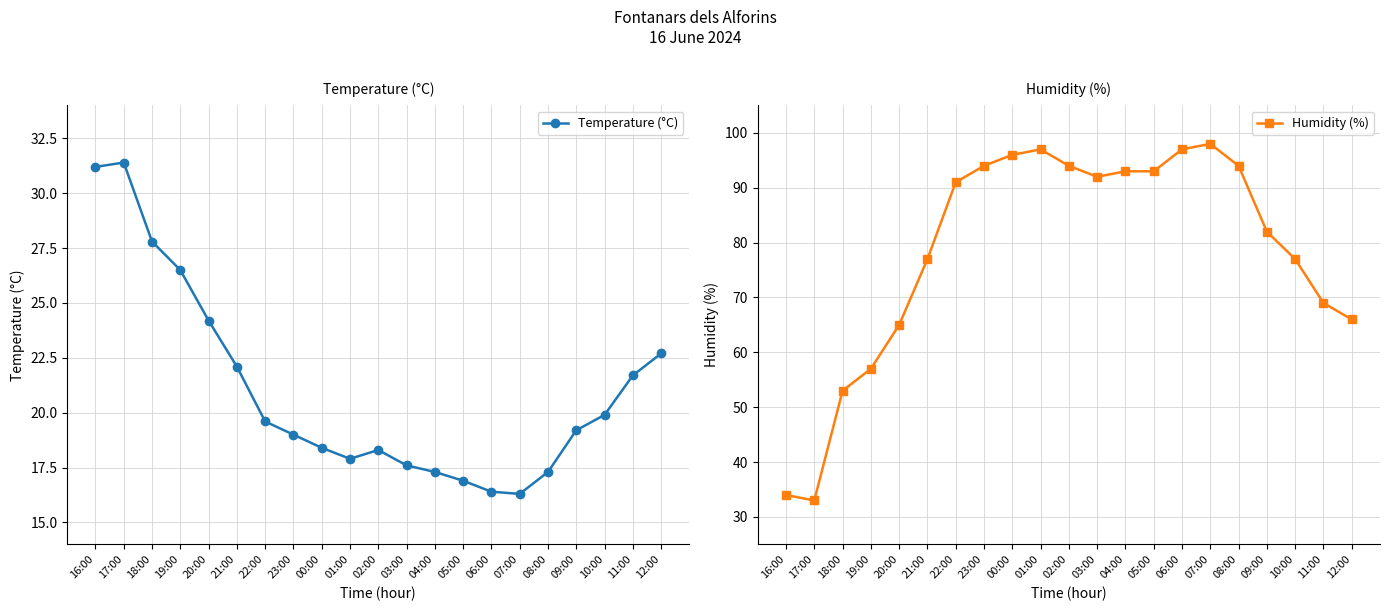

What is the label of the 1st point from the right?

12:00